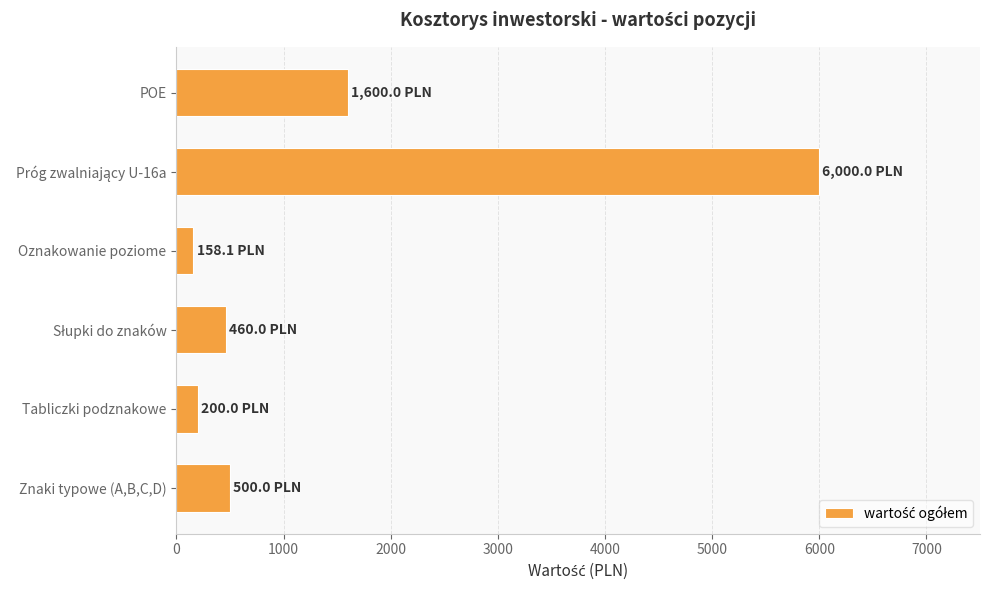

How many distinct data groups are displayed?

1